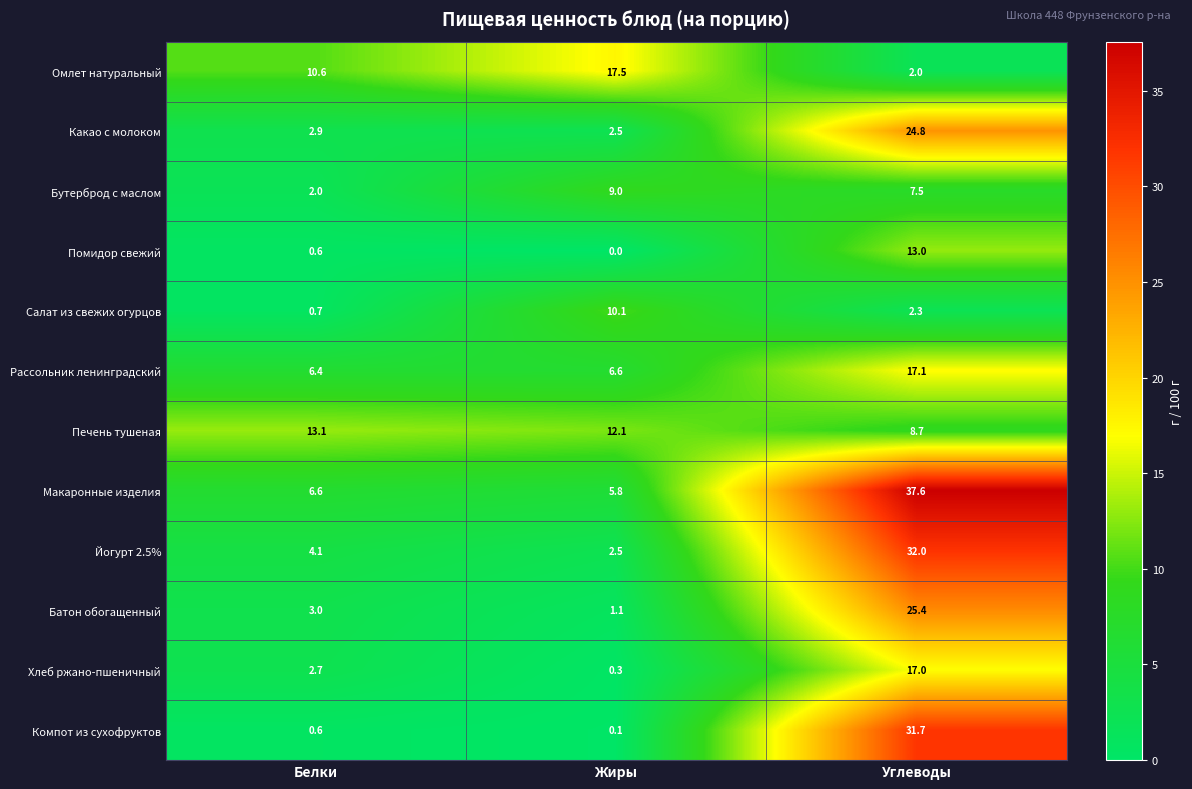

Which series has the largest total across all categories?

Макаронные изделия